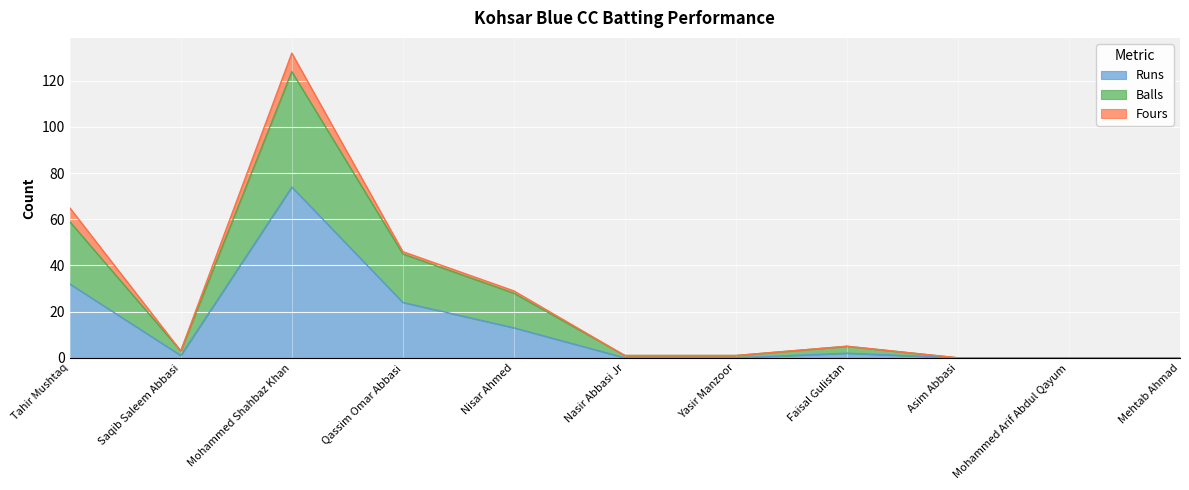

What is the label of the 8th point from the left?

Faisal Gulistan